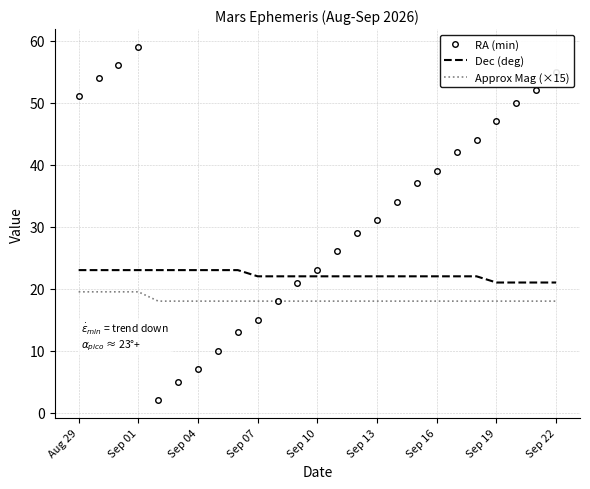

True or false: Approx Mag (×15) and Dec (deg) cross at least once.

False